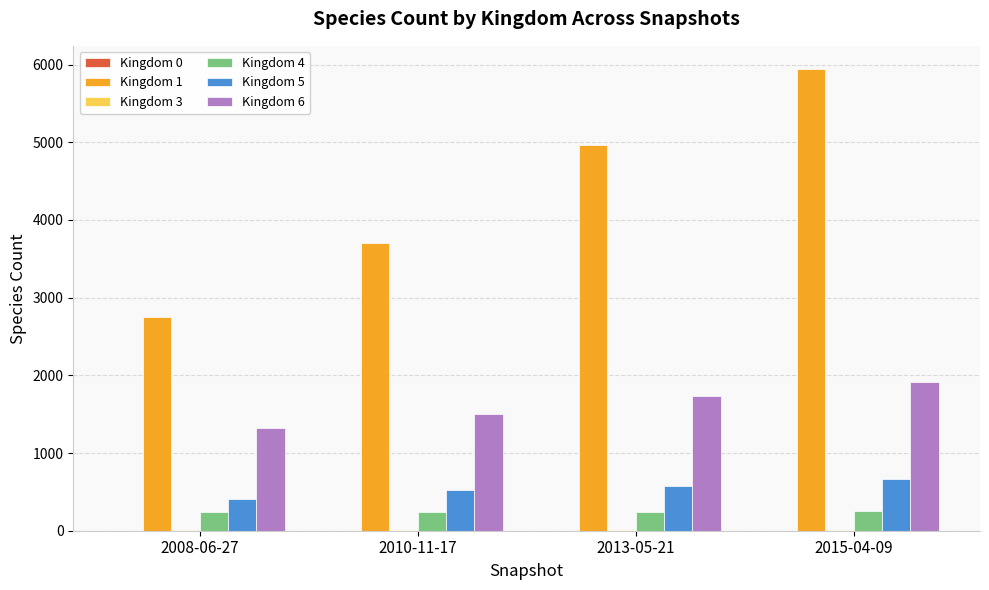

At which category is the sum across all series the highest?

2015-04-09